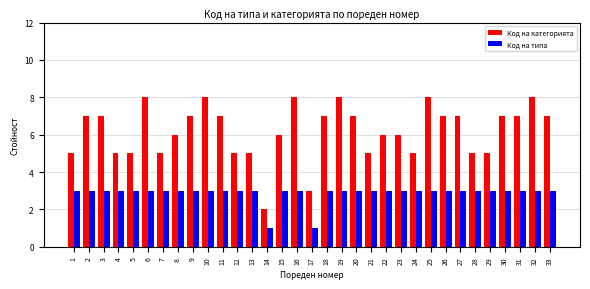

What is the value of the Код на категорията bar at the 27th from the left?

7